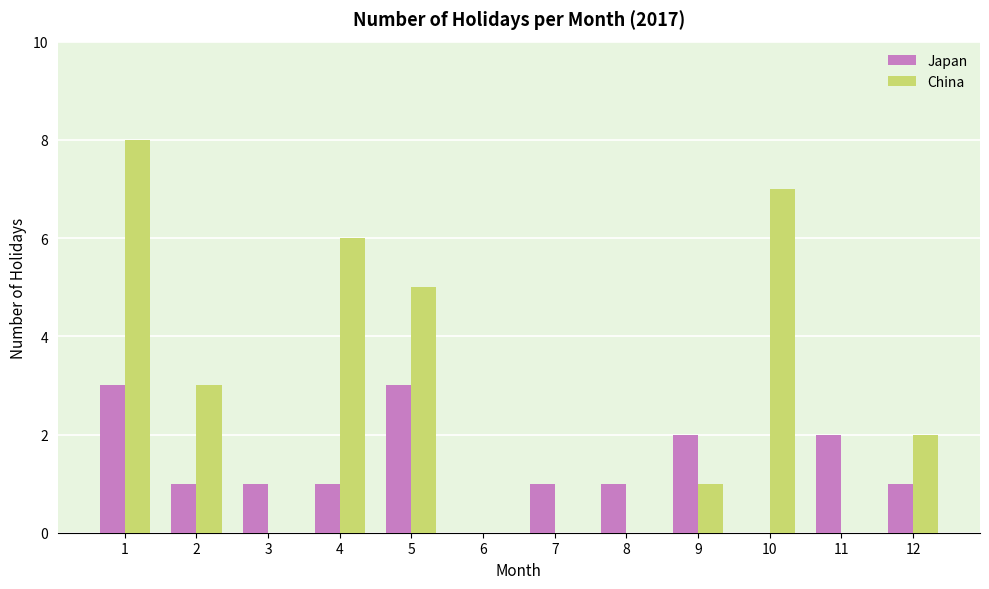

Between 2 and 3, which series saw the biggest shift?

China